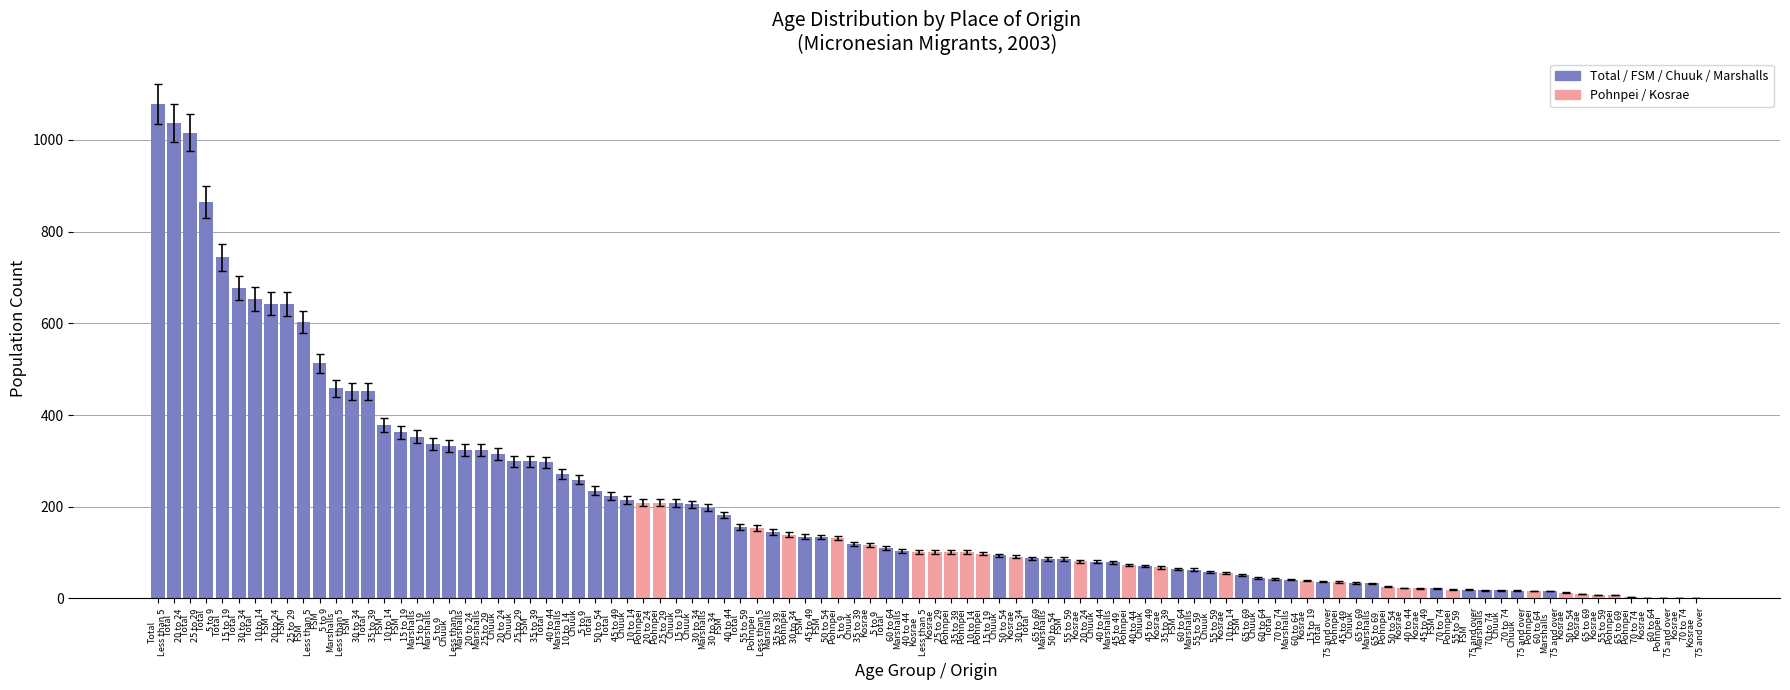

Count the number of categories in the chart.

96